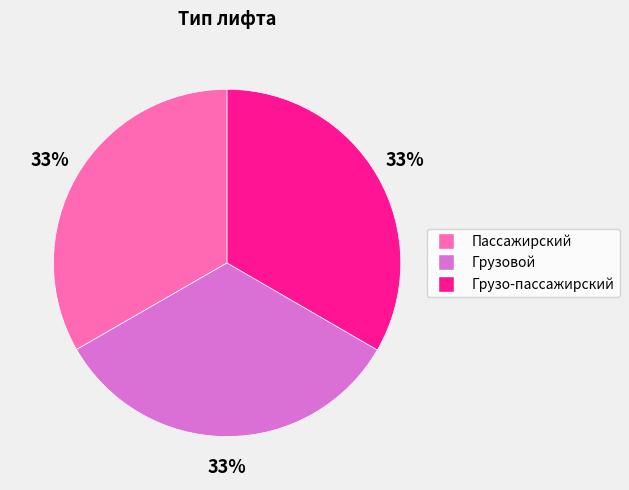

Is the sum of Грузо-пассажирский and Грузовой greater than half?

Yes